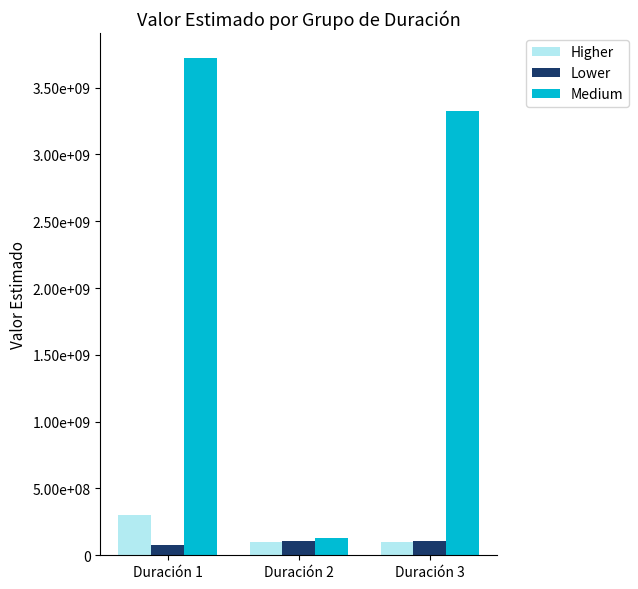

At how many categories does at least one series exceed 673315079?

2